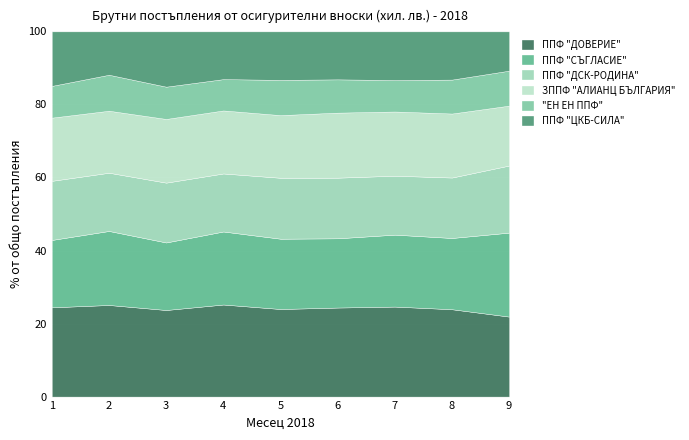

The value of ППФ "ДСК-РОДИНА" at 8 is 474. True or false?

False